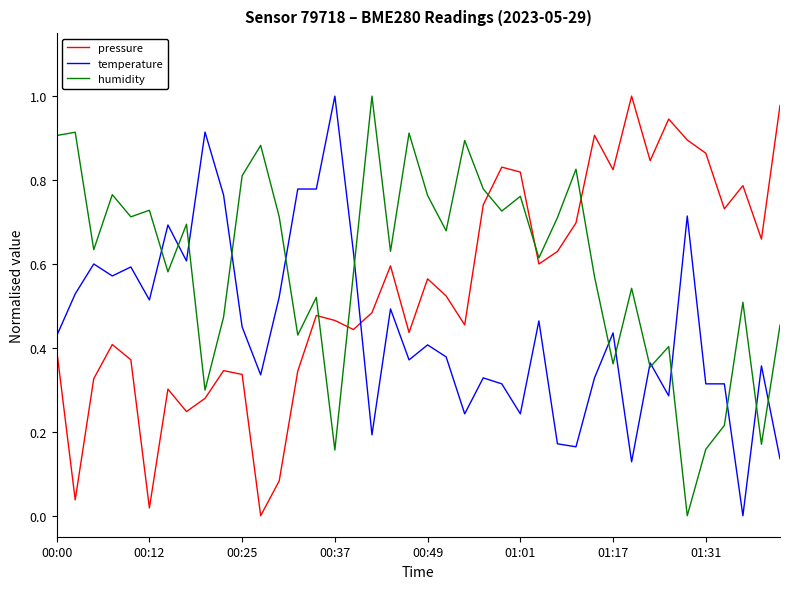

Which series has the largest total across all categories?

humidity